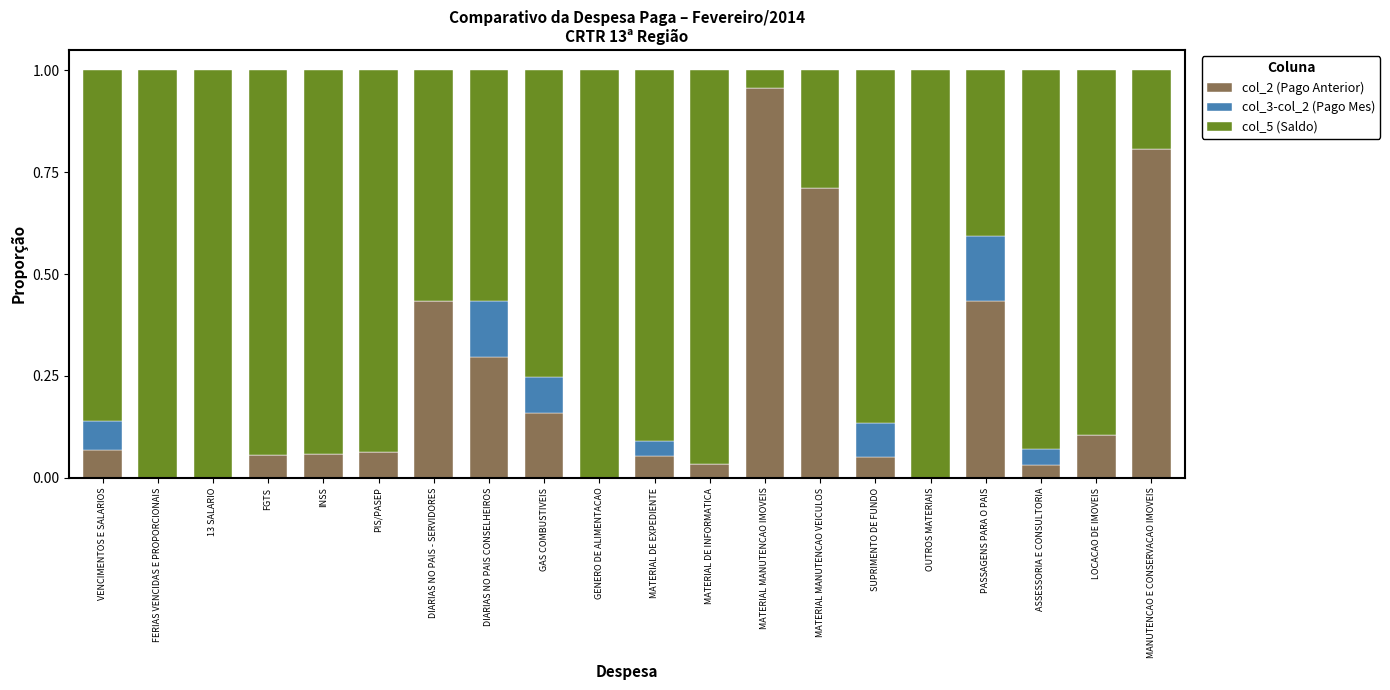

Which category has the highest value in the col_2 (Pago Anterior) series?

MATERIAL MANUTENCAO IMOVEIS